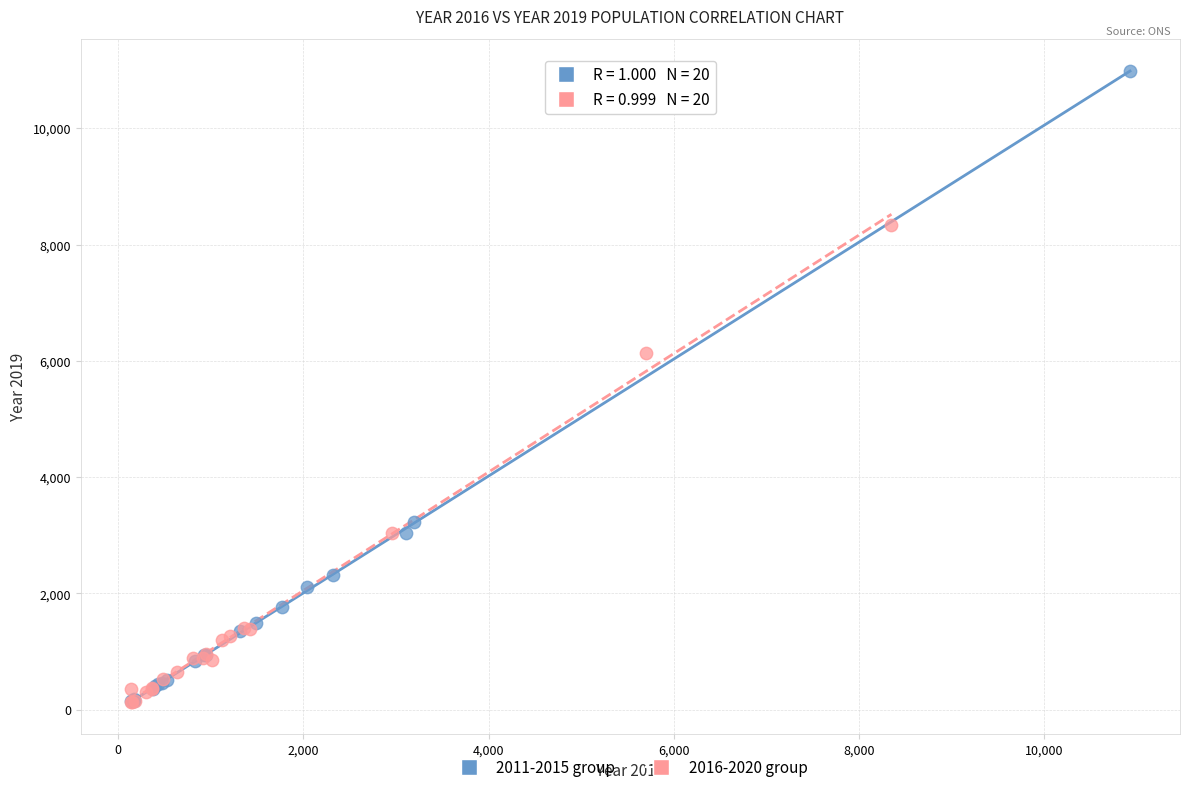

Which series has the largest Y range (max minus min)?

2011-2015 group